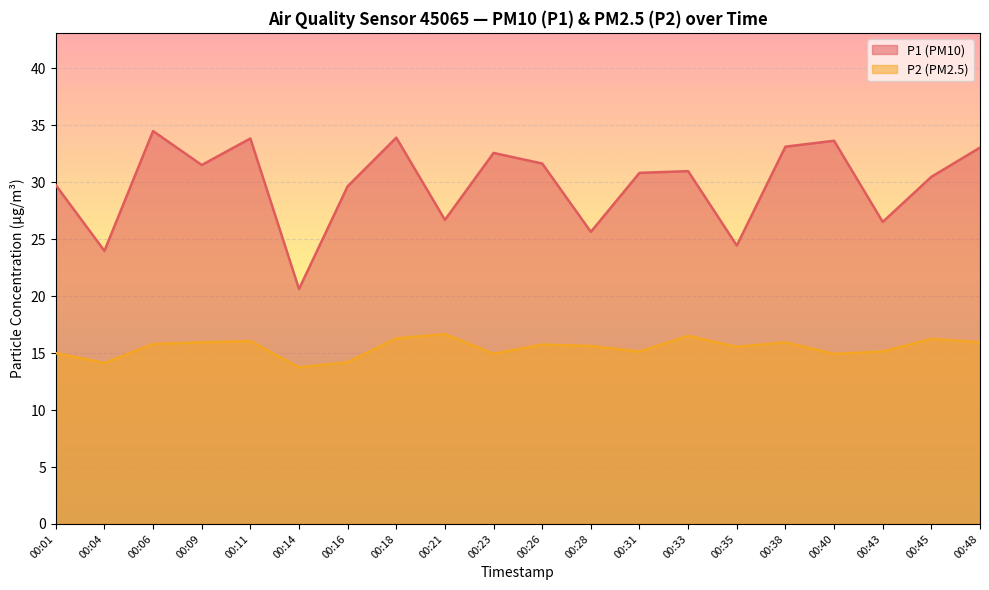

Which series has the largest total across all categories?

P1 (PM10)